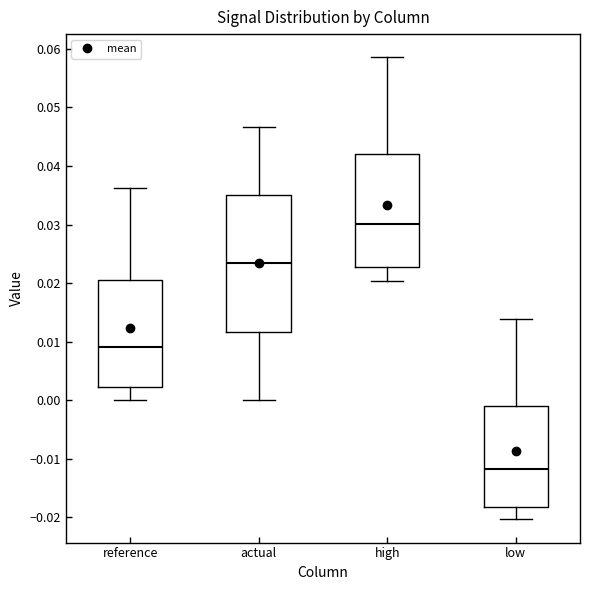

Where does the lower whisker of the box for reference end on the y-axis? The values are not printed on the chart, so give them approximately, as read against the axis.

0.000